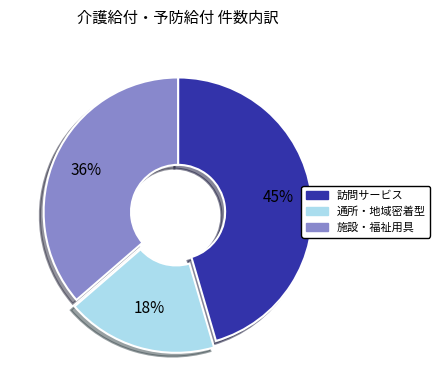

How many slices are in this pie chart?

3